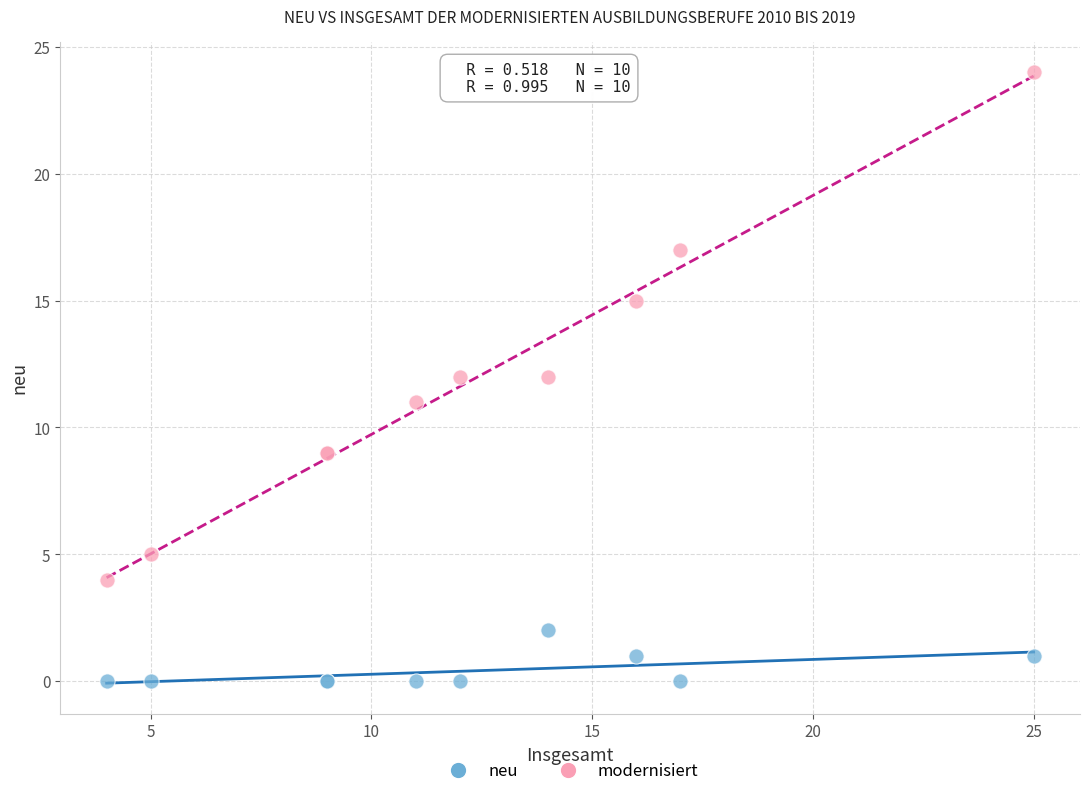

Which series reaches the minimum Y coordinate?

neu